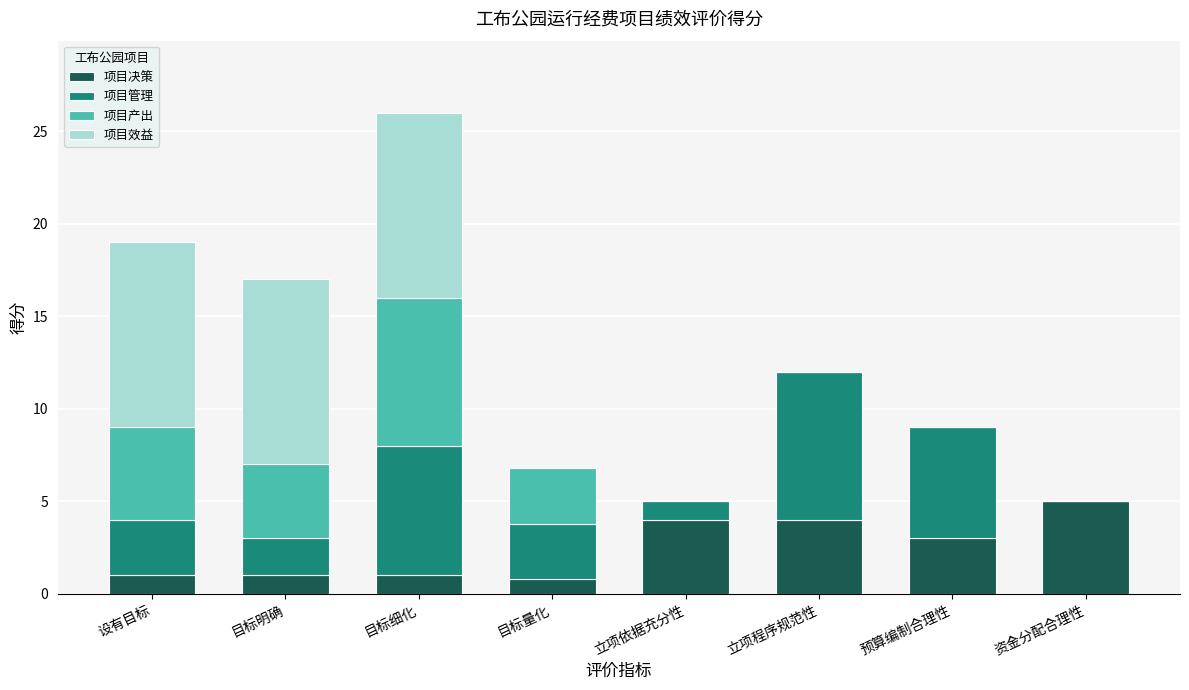

How many data points does each series have?

8